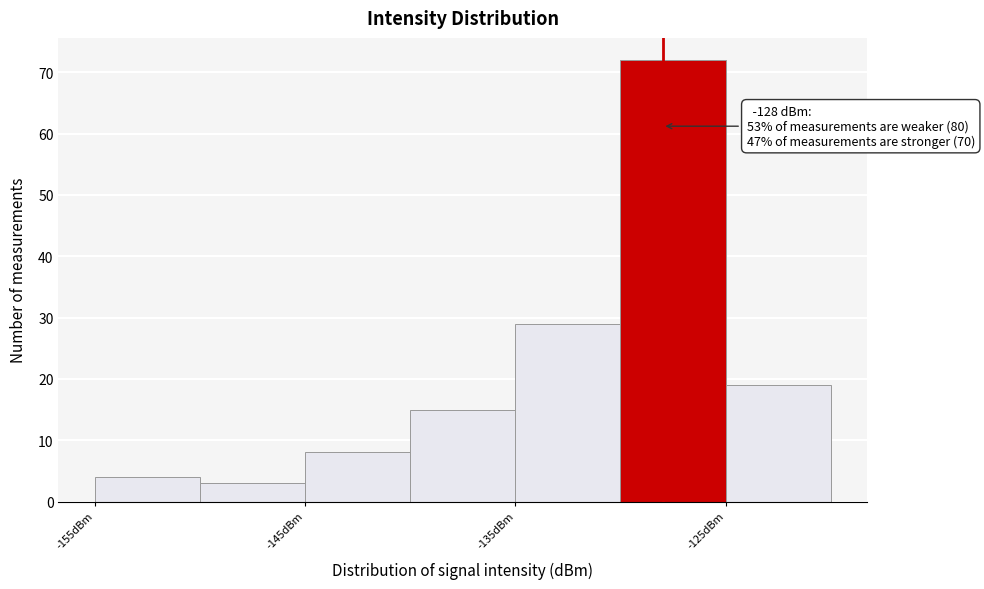

Which range on the x-axis has the tallest bar?

-130 to -125